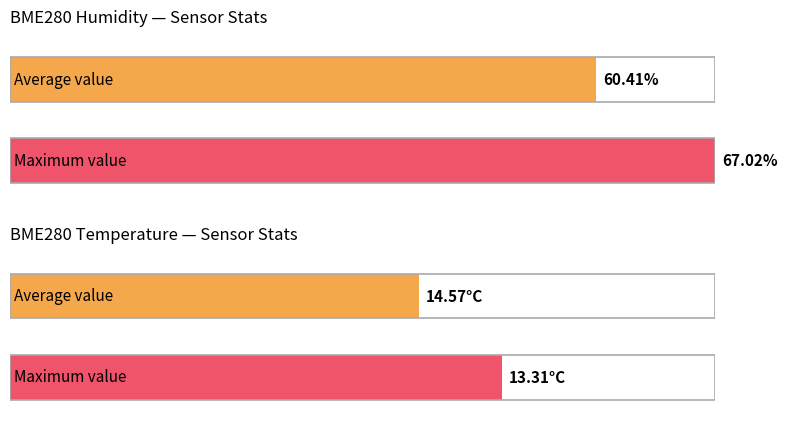

The Maximum utilization series shows 30395 at 00:13. True or false?

False